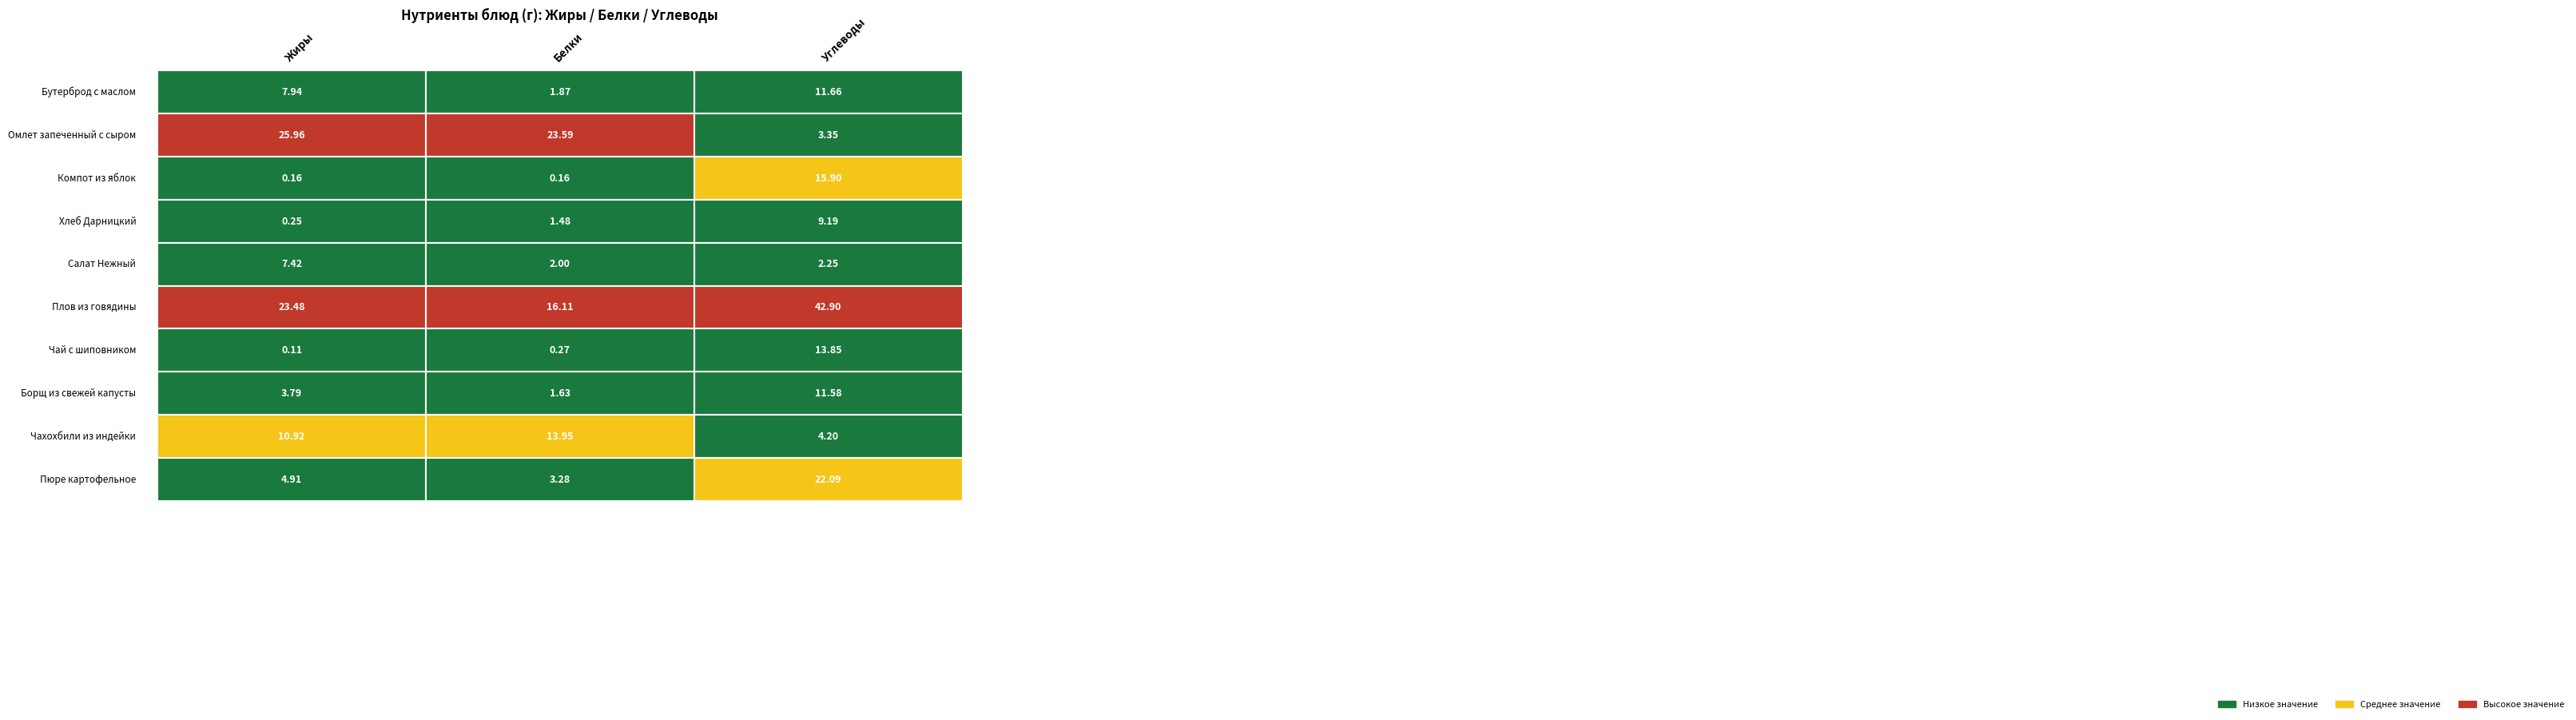

What is the minimum value shown in the chart?

0.1